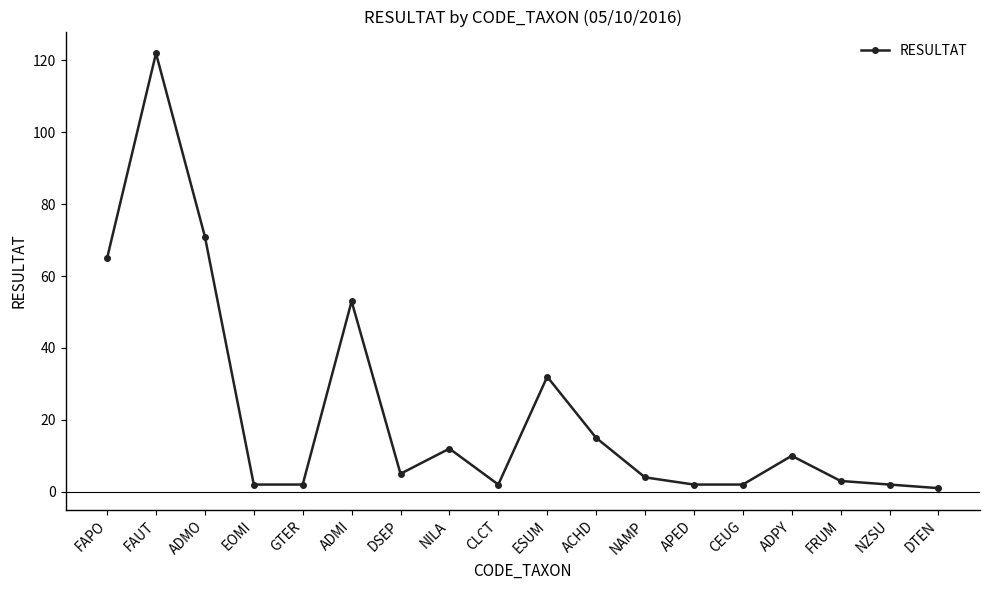

What is the label of the 13th point from the right?

ADMI